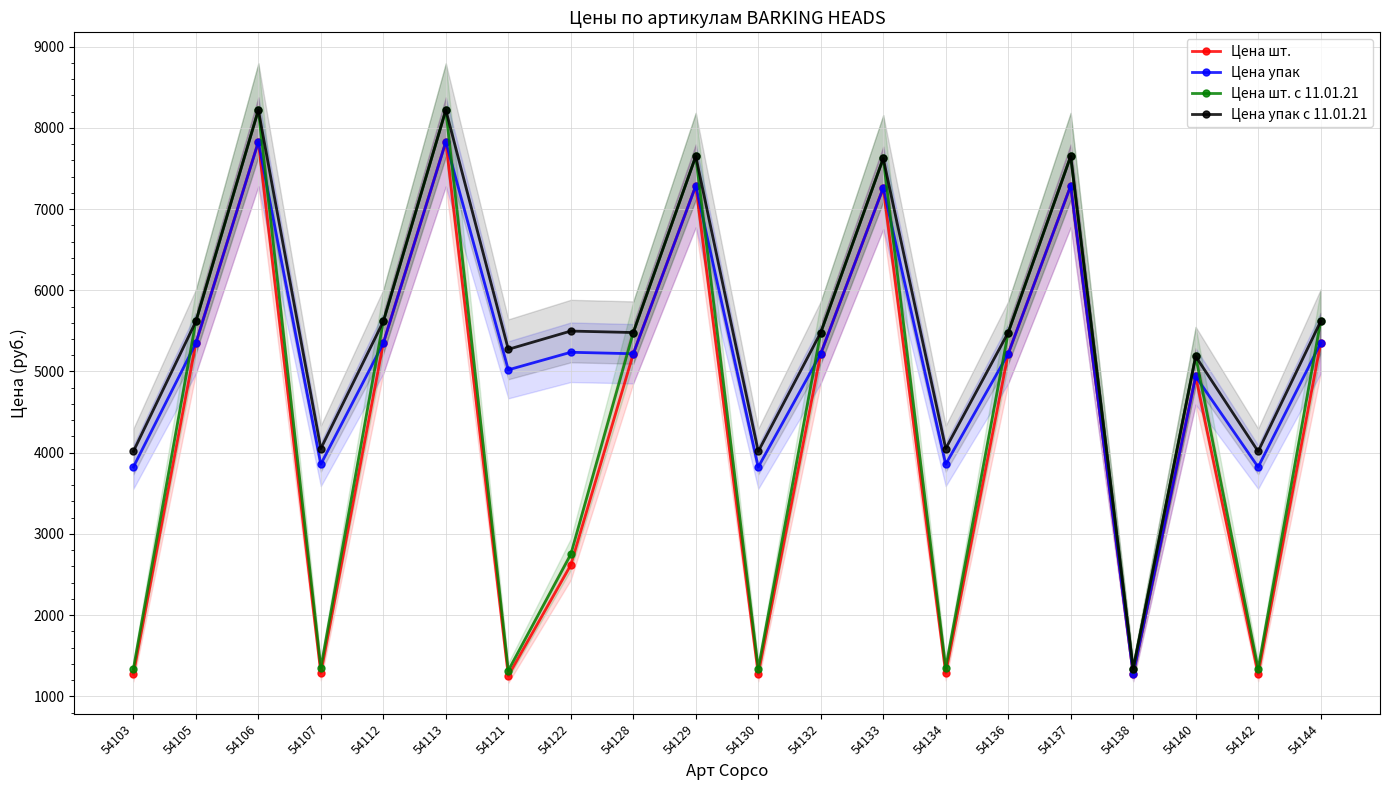

Does the chart have visible grid lines?

Yes